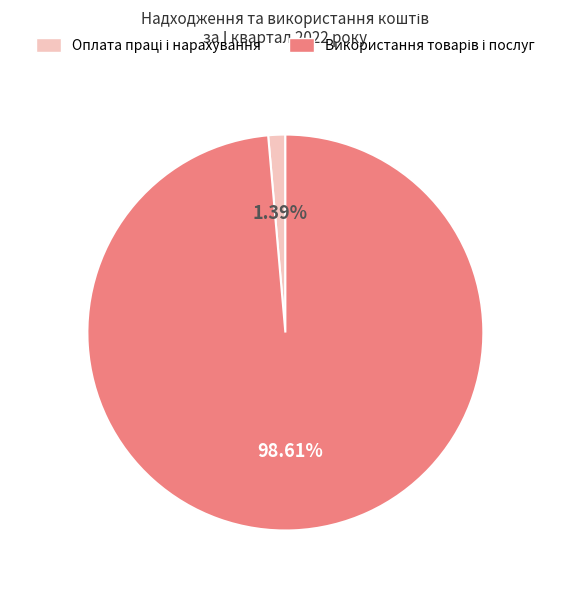

Is there a majority slice in this chart?

Yes